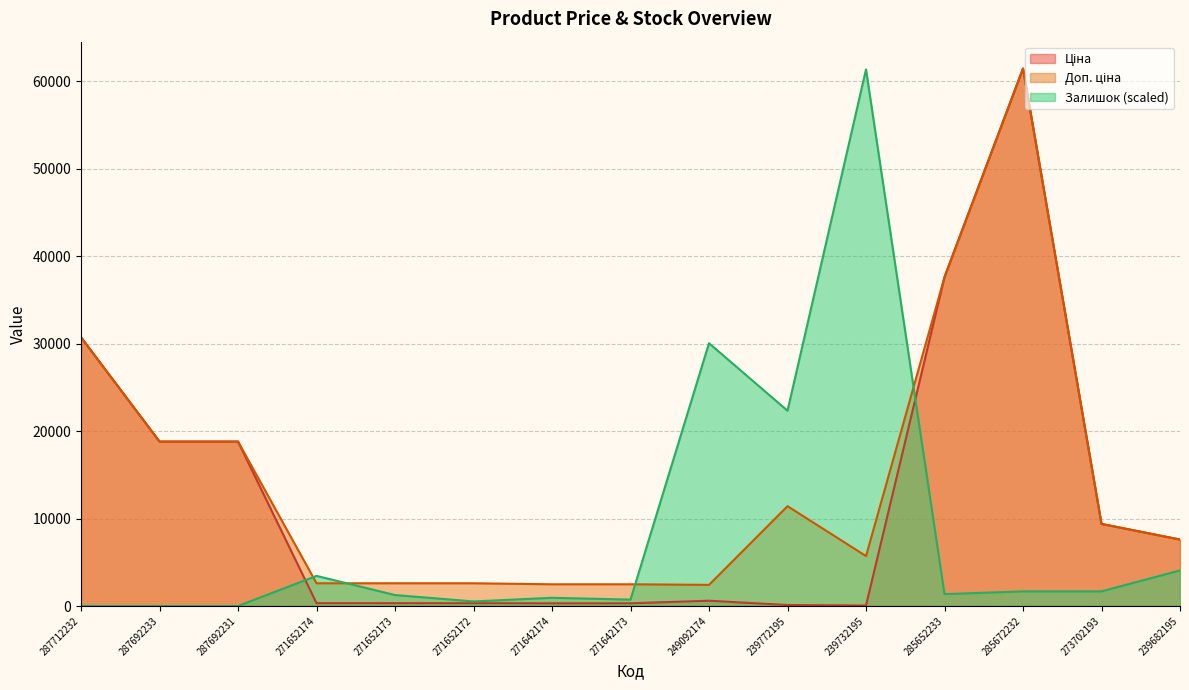

At which category is the sum across all series the highest?

285672232